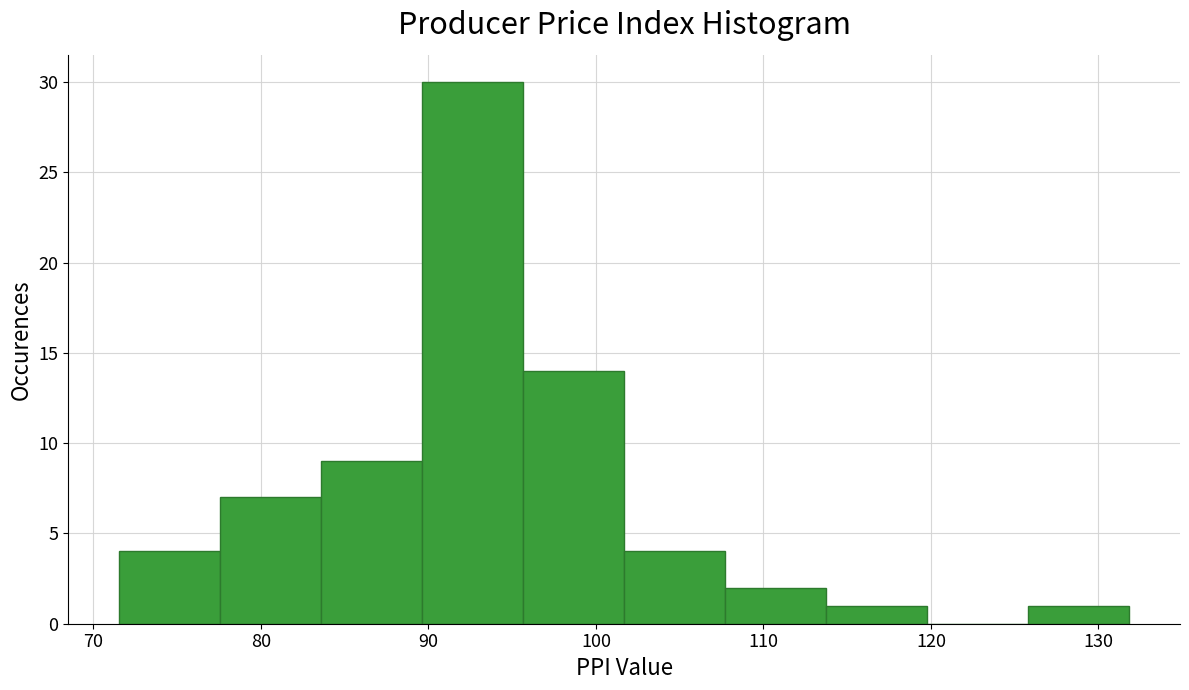

Which range on the x-axis has the tallest bar?

90 to 96